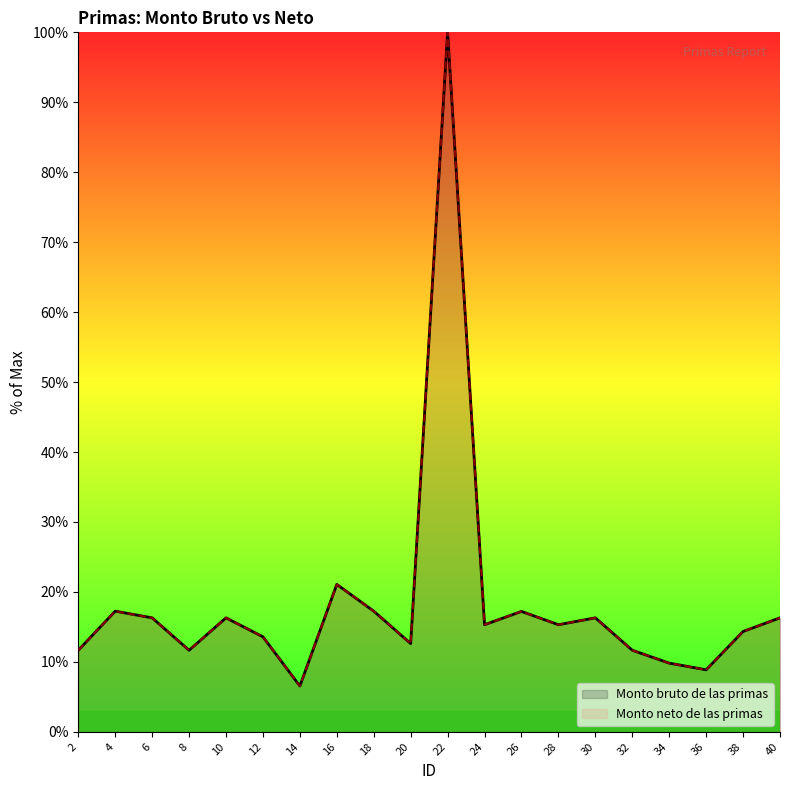

What is the total value across all series at 8?

23.3